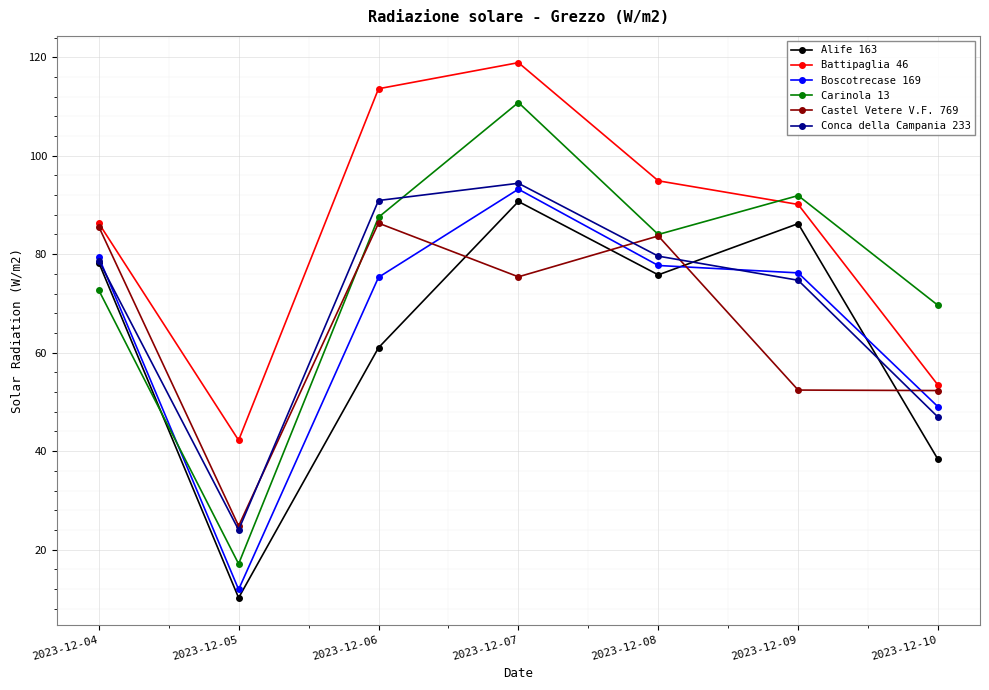

Where is the first local minimum for Carinola 13?

2023-12-05